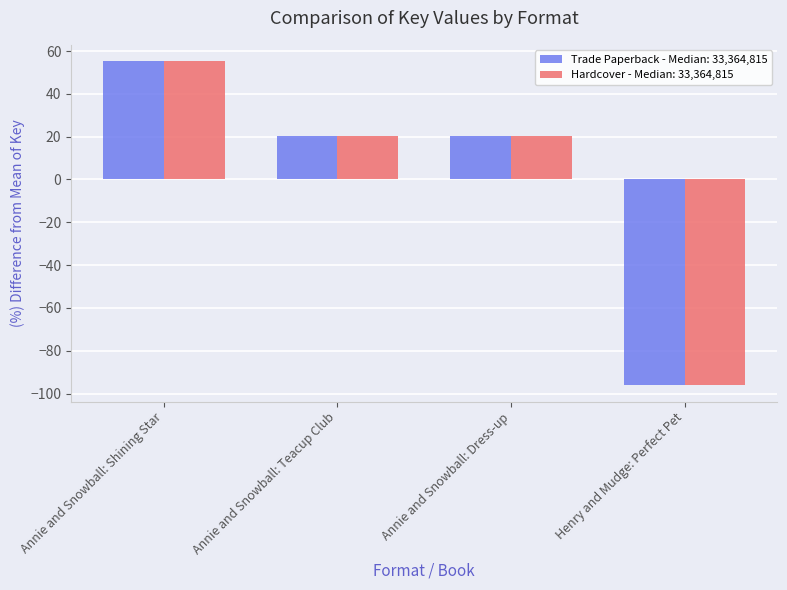

At how many categories does at least one series exceed 9?

3